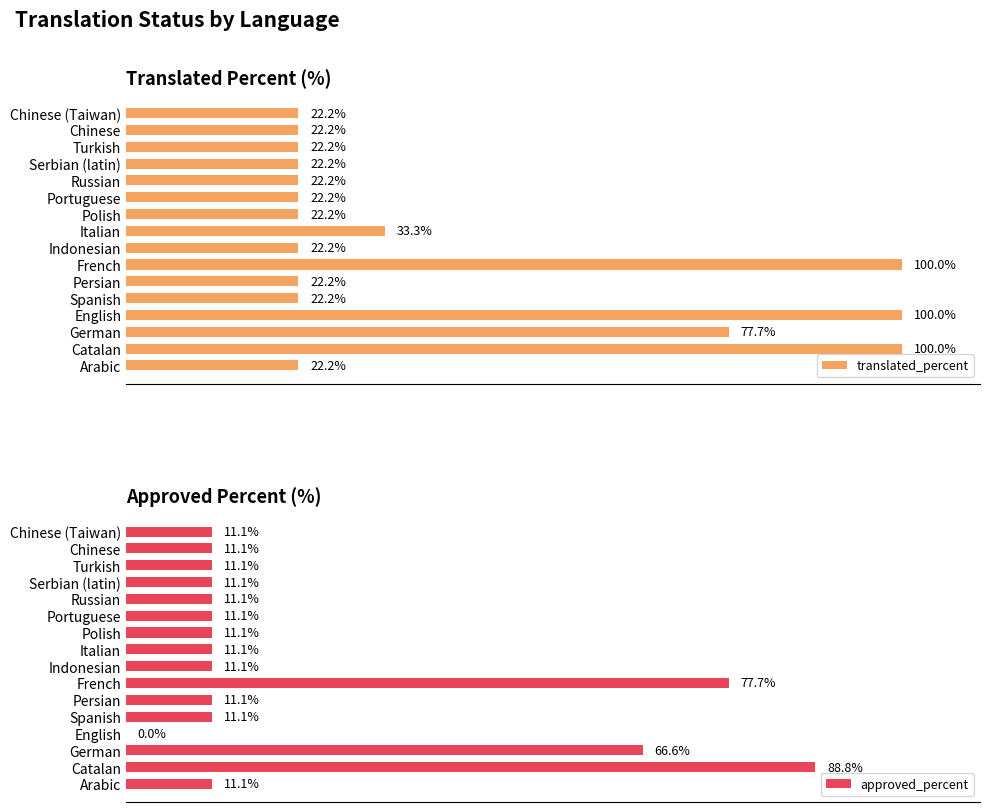

Does the chart contain stacked bars?

No